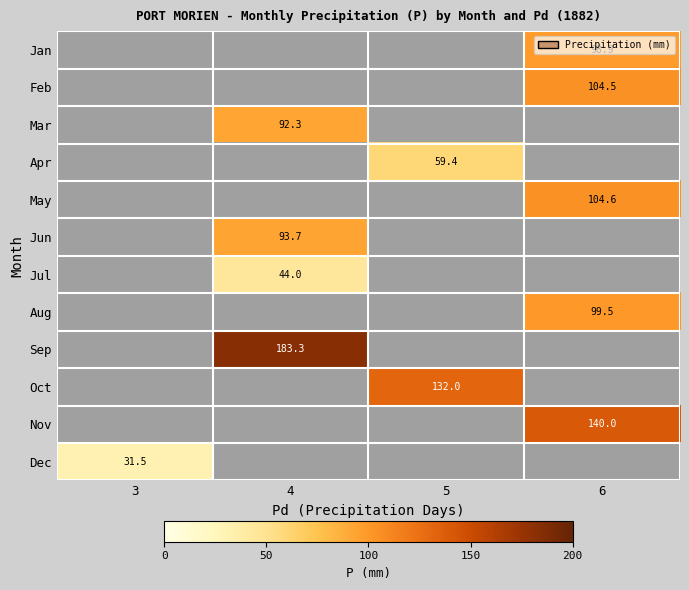

The Mar series shows 92.3 at 4. True or false?

True